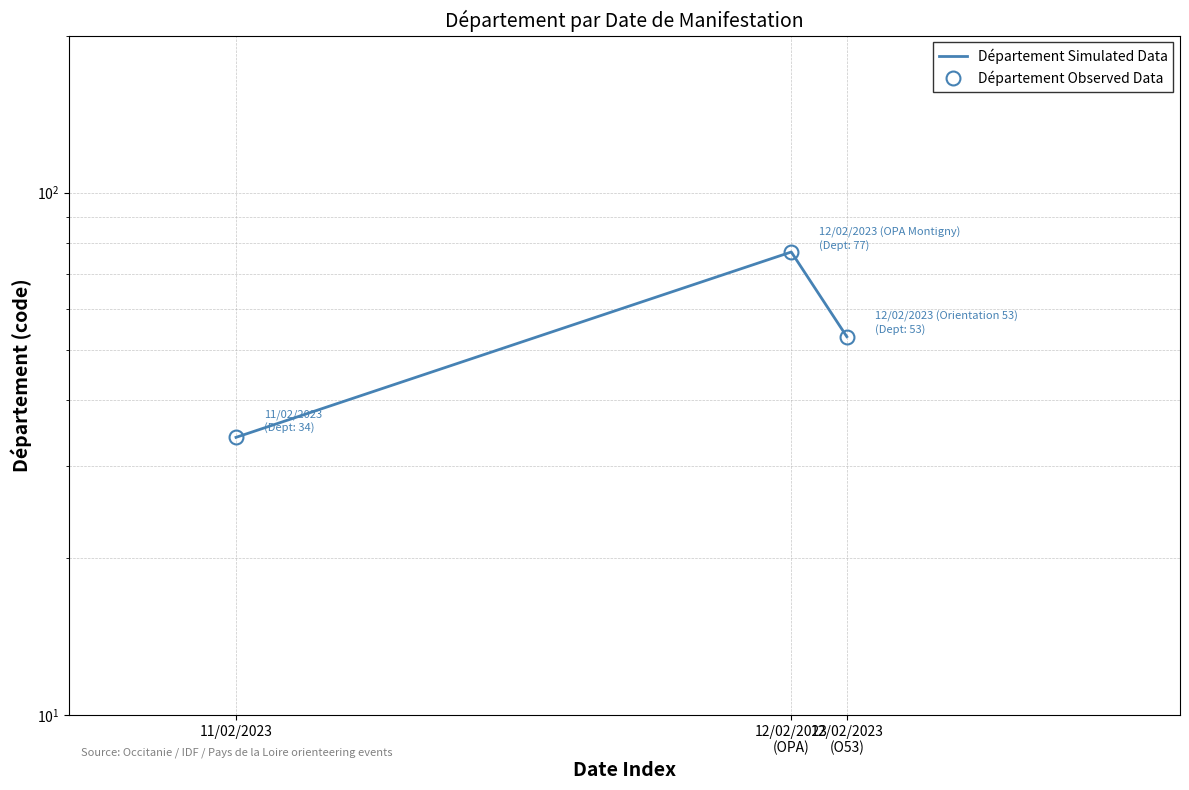

What is the highest value of the Département Observed Data series?

77